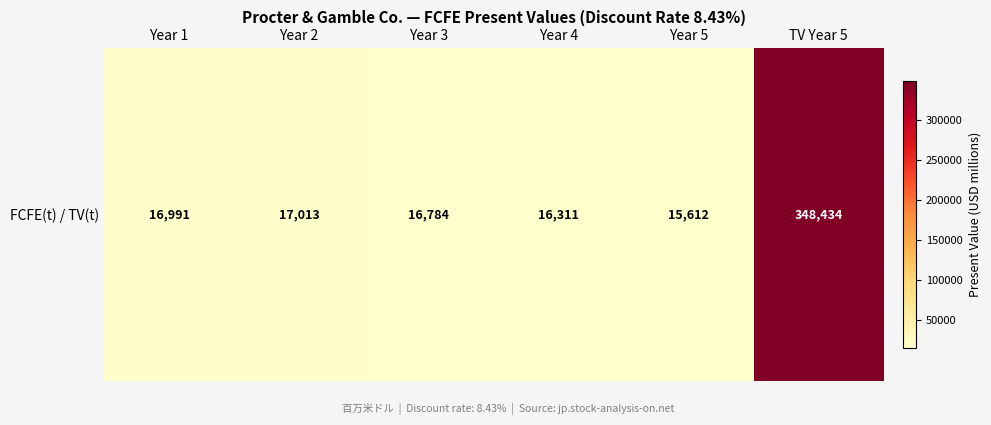

Which label corresponds to the largest value in the chart?

TV Year 5